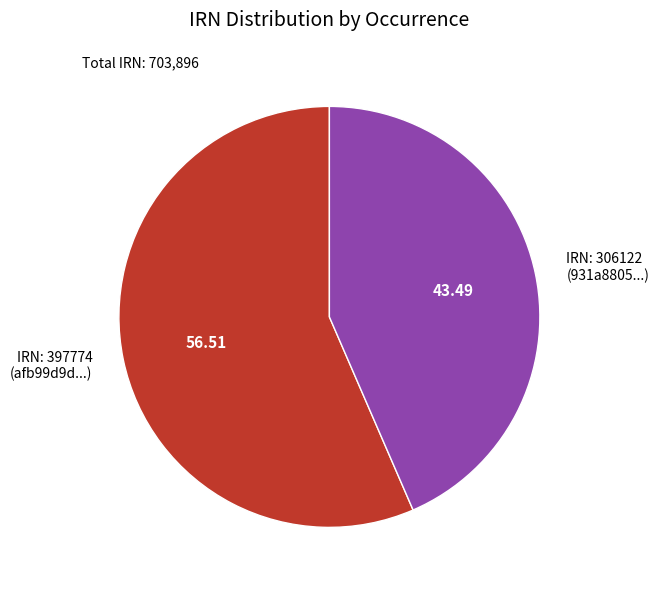

Rank the categories by value from highest to lowest.

IRN: 397774 (afb99d9d...), IRN: 306122 (931a8805...)